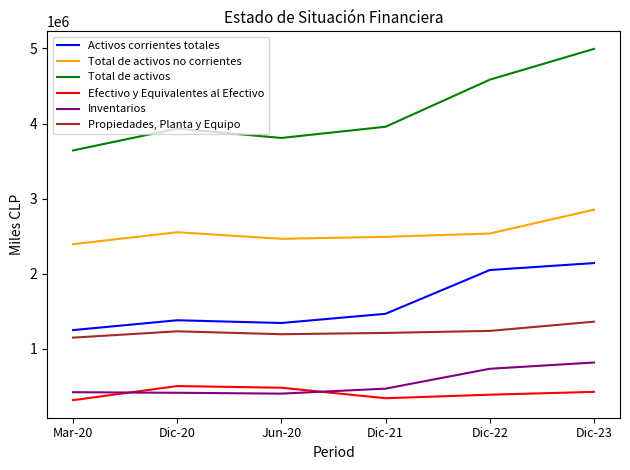

True or false: Total de activos and Activos corrientes totales cross at least once.

False